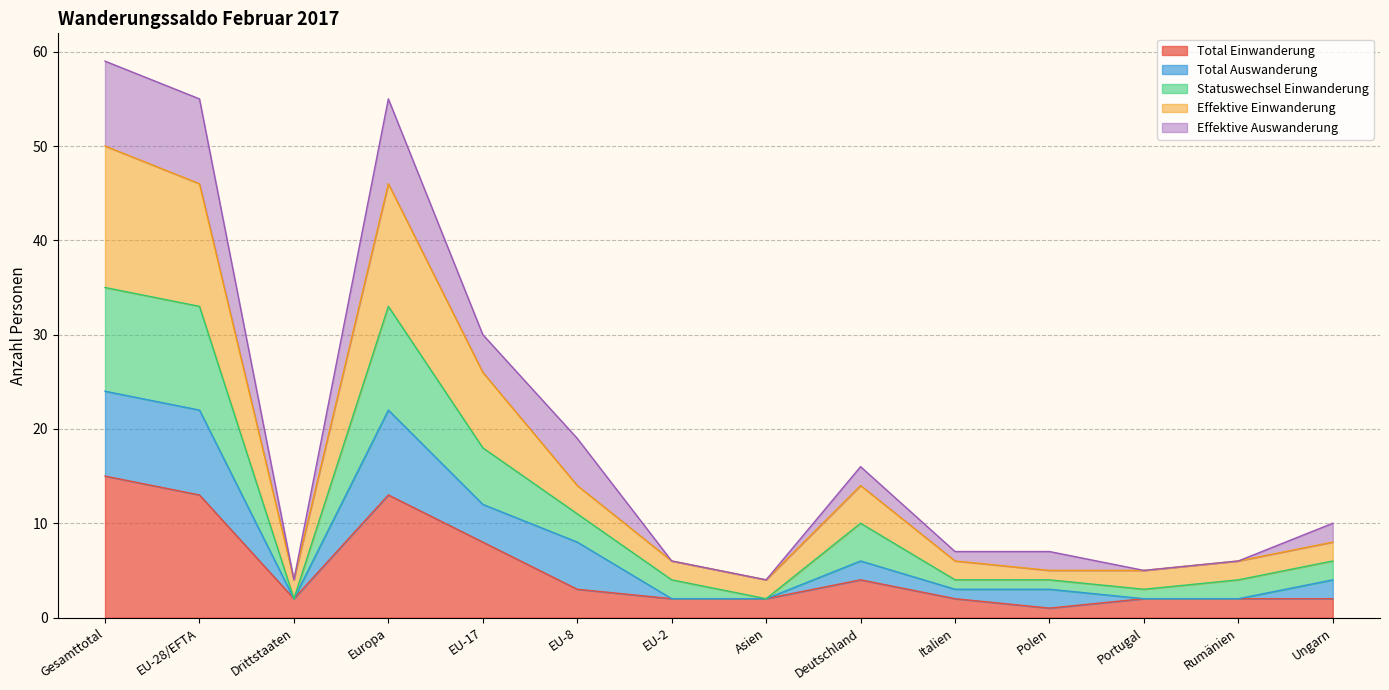

True or false: Total Einwanderung and Effektive Einwanderung cross at least once.

False